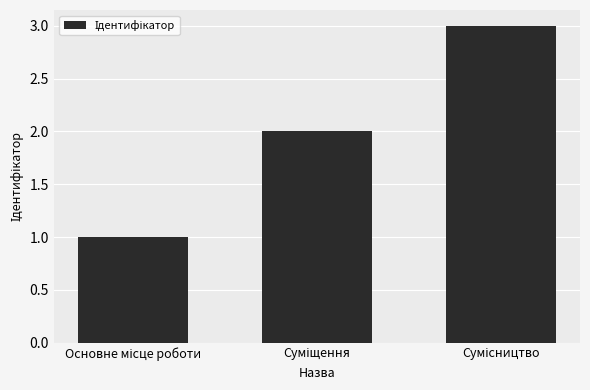

What is the sum of all values?

6